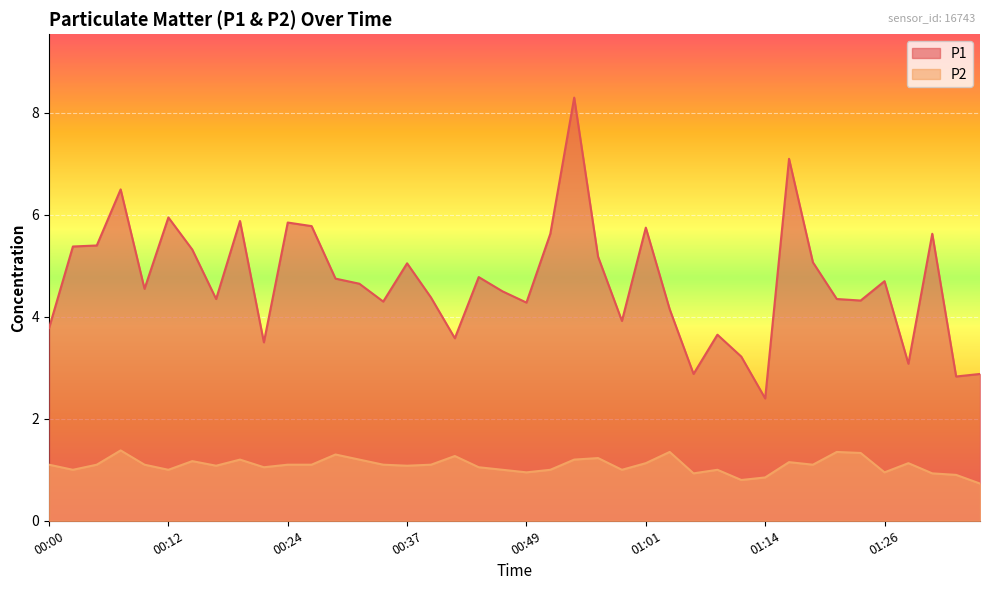

Where is the first local minimum for P2?

00:02